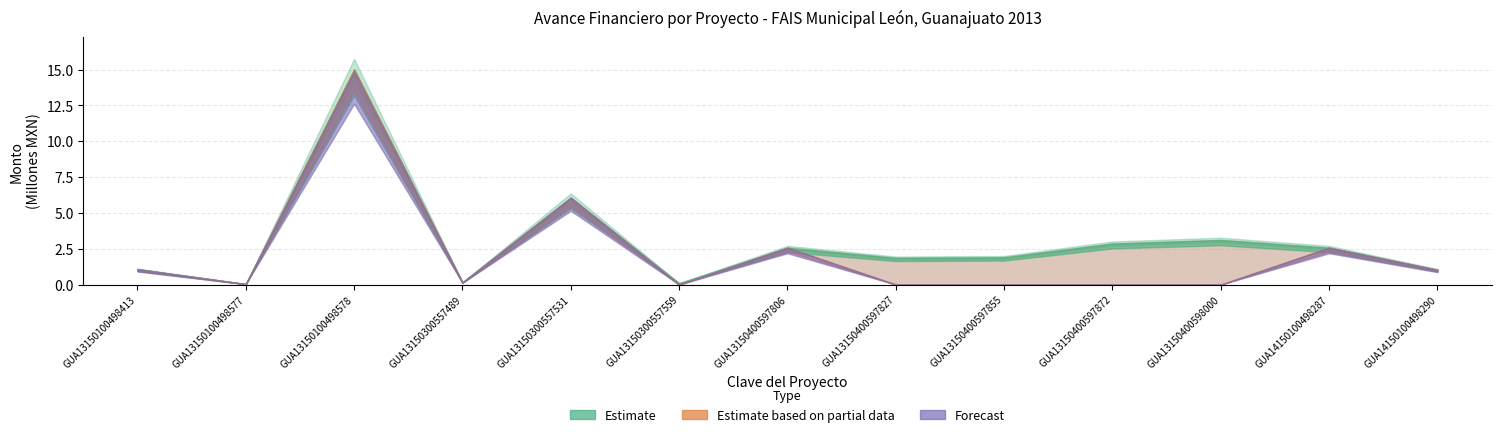

At how many categories does at least one series exceed 8129350?

1